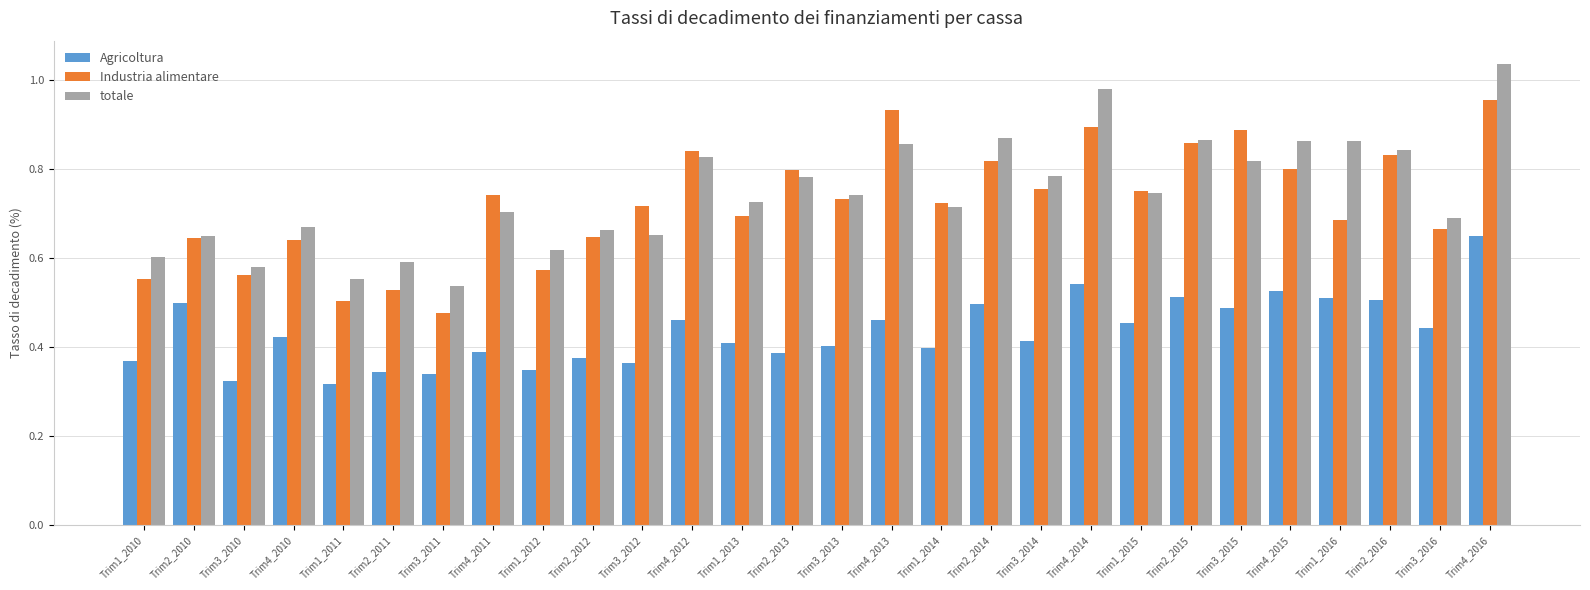

Where is Industria alimentare nearest to the value 0?

Trim3_2011